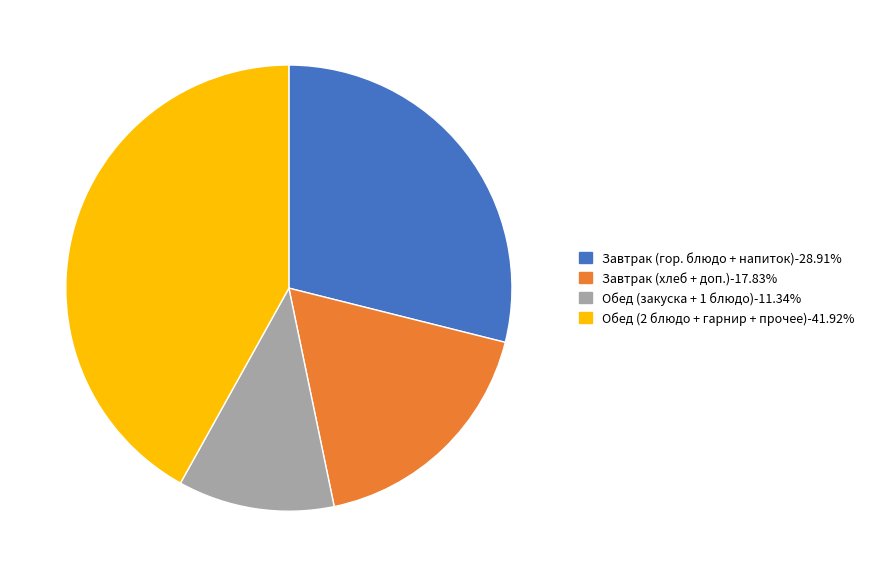

Is there a majority slice in this chart?

No